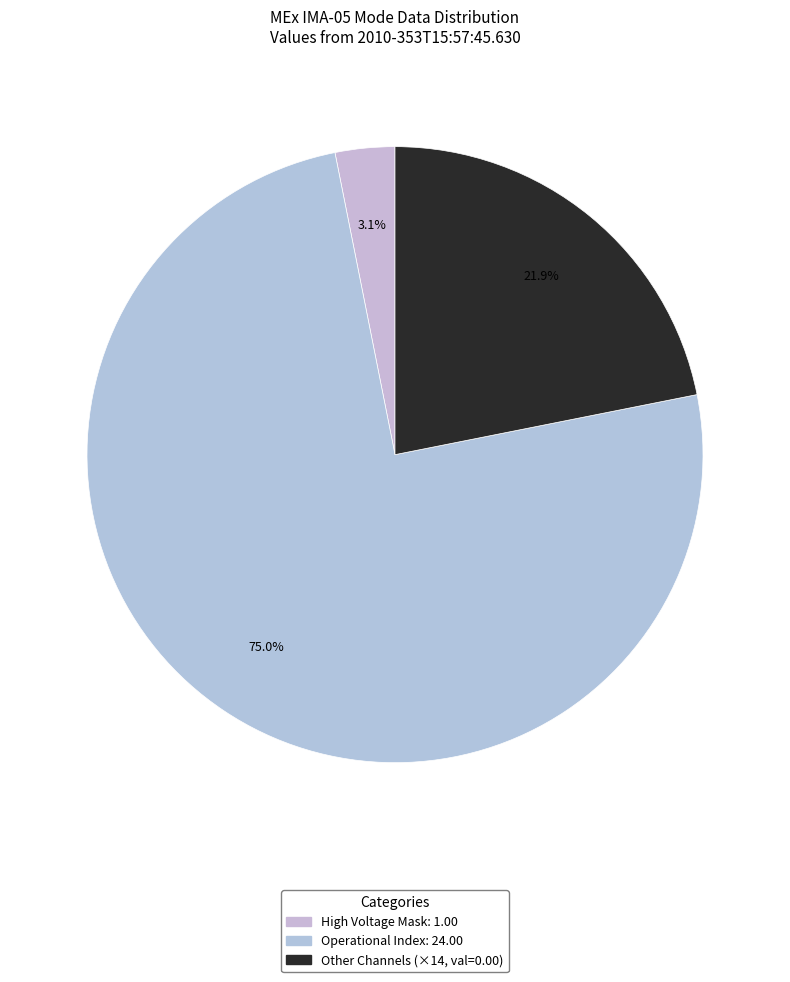

Count the number of slices in the pie.

3